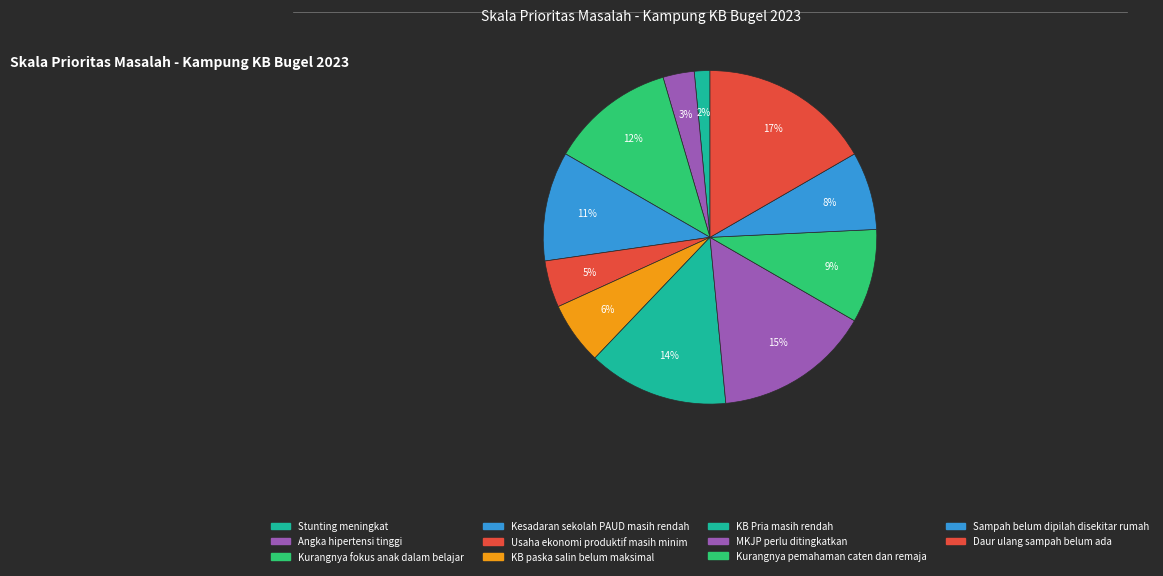

How many slices are in this pie chart?

11